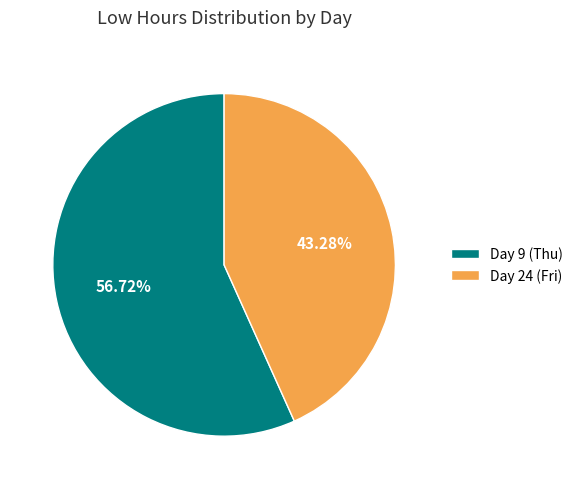

Rank the categories by value from highest to lowest.

Day 9 (Thu), Day 24 (Fri)